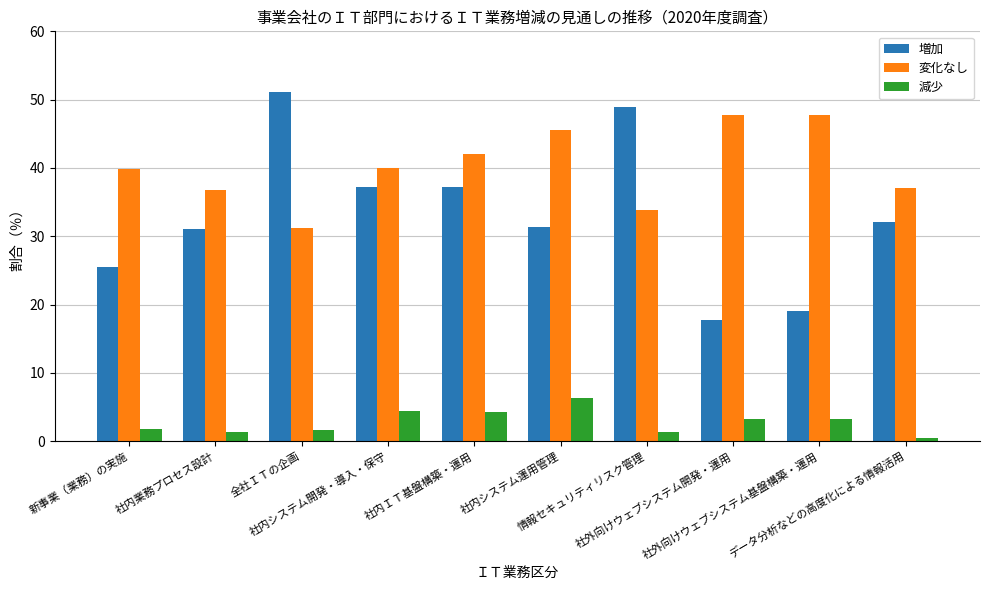

What is the difference between the maximum and minimum values in the 変化なし series?

16.5